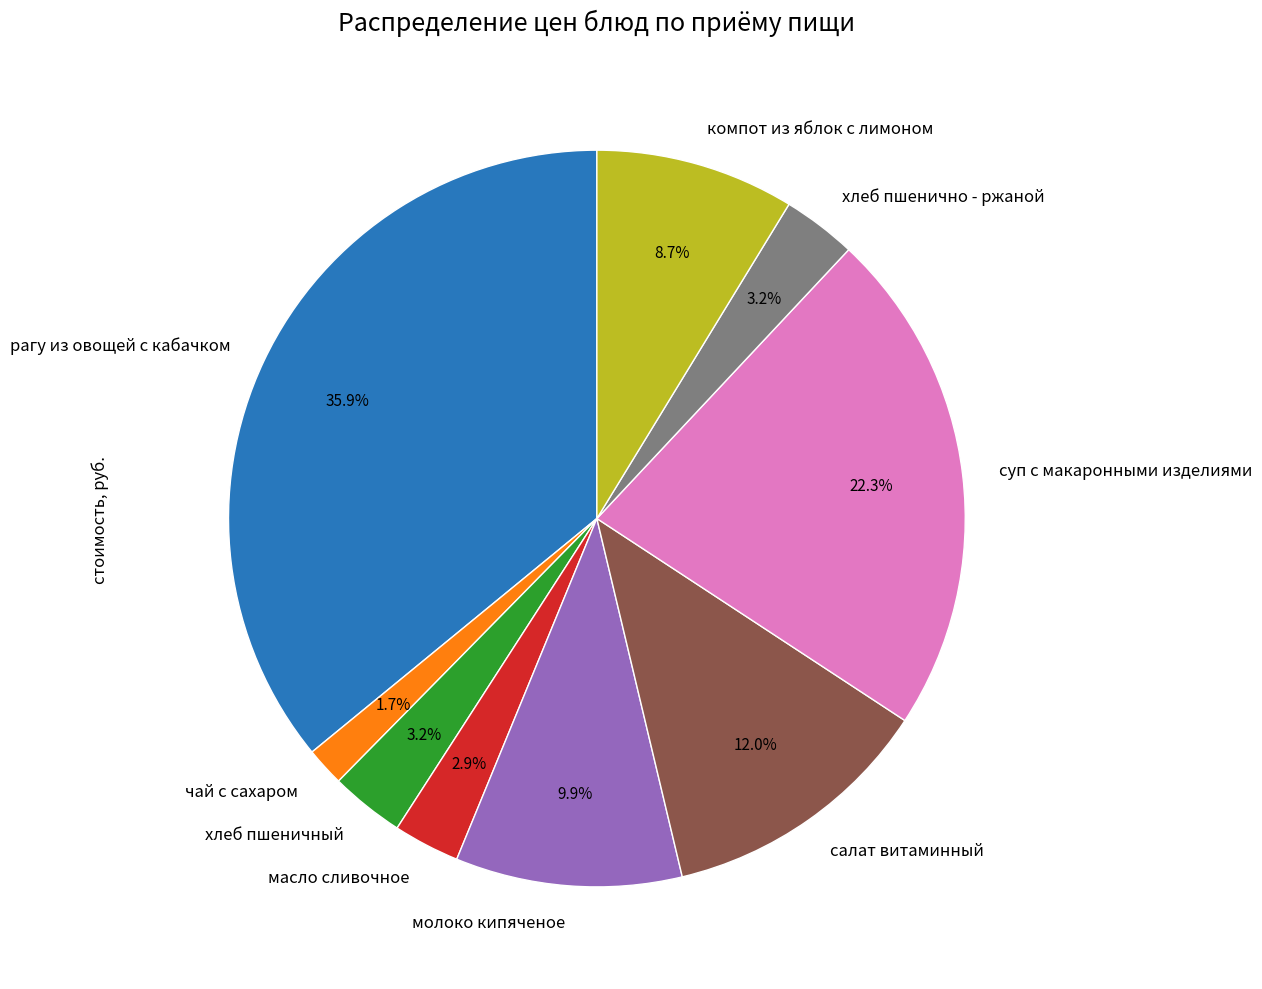

Which slice is the largest?

рагу из овощей с кабачком